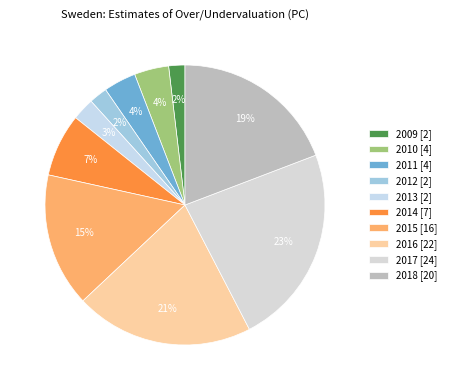

To the nearest percent, what is the combined percentage of 2015 and 2016?

36%